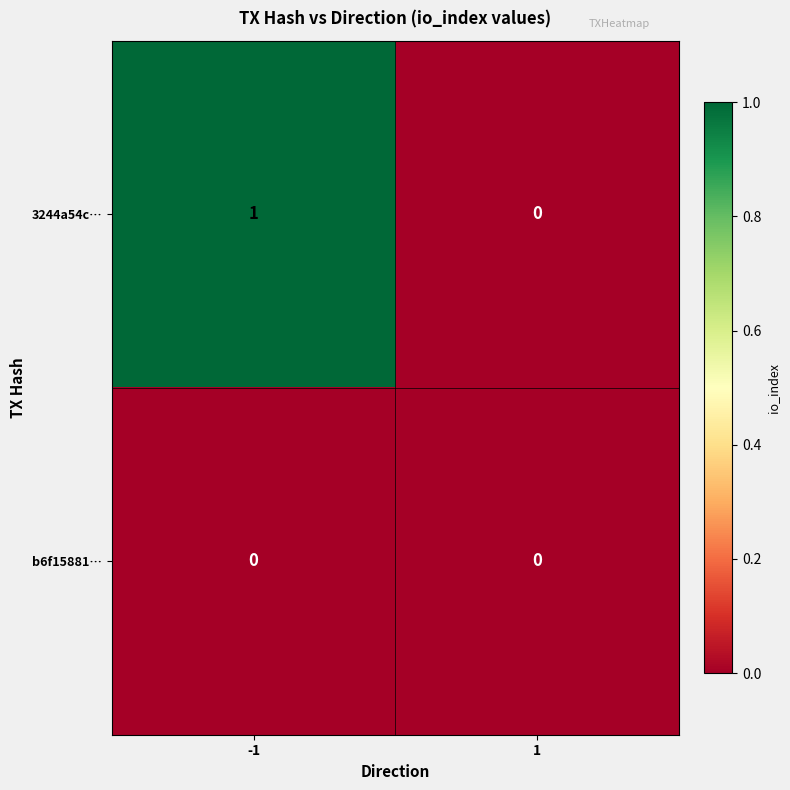

At -1, list the series in order from smallest to largest.

b6f15881…, 3244a54c…